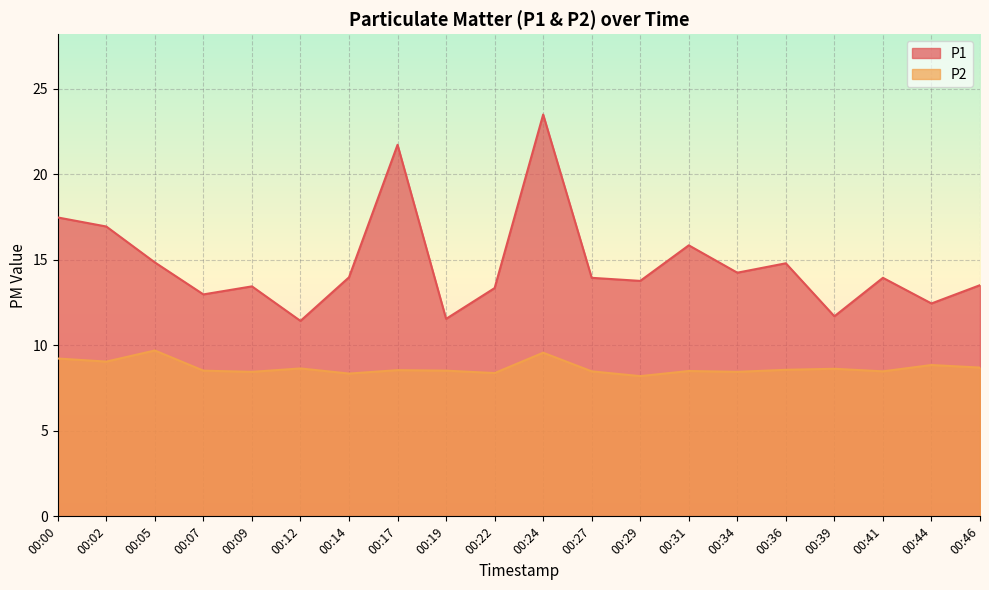

How many distinct data groups are displayed?

2